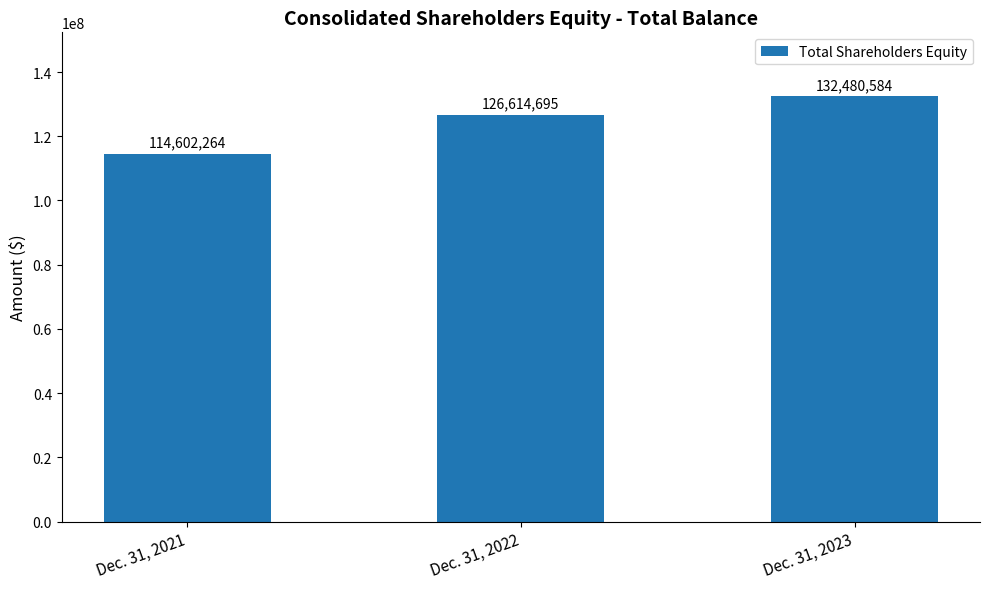

What is the sum of all values?

373697543